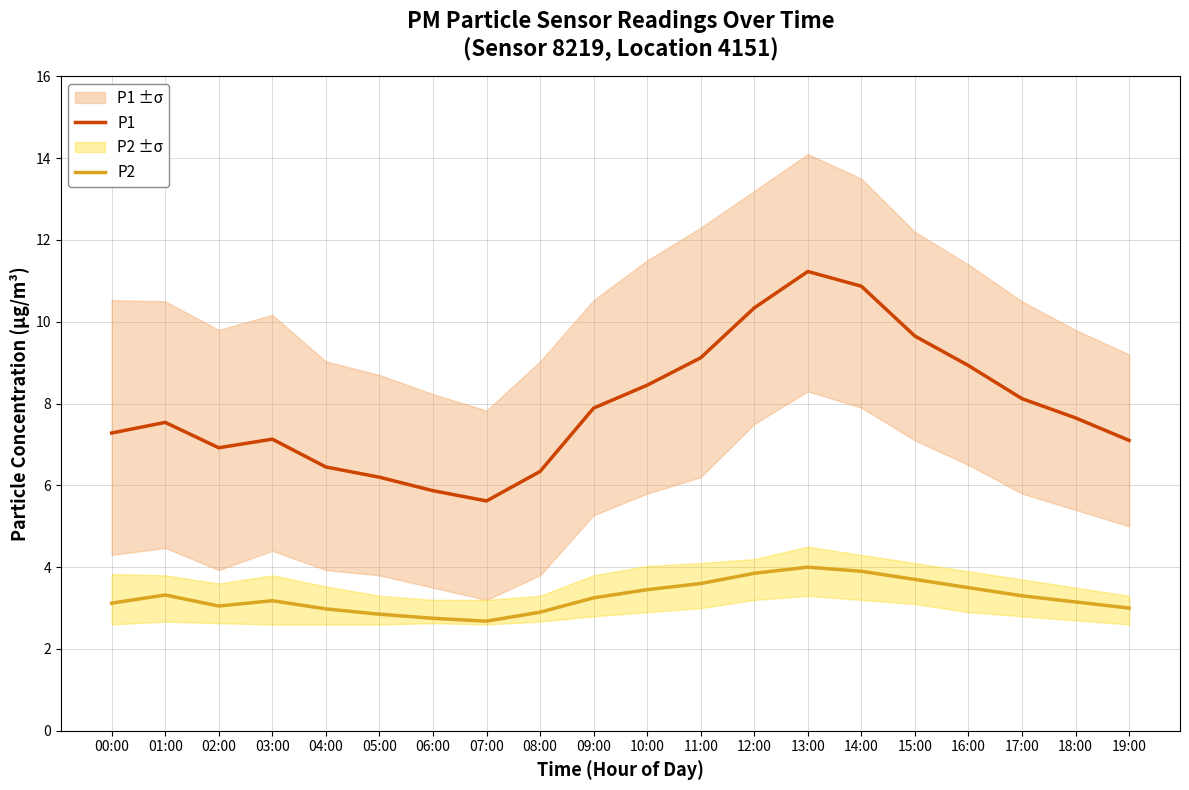

How many values in the P1 series exceed 7?

14